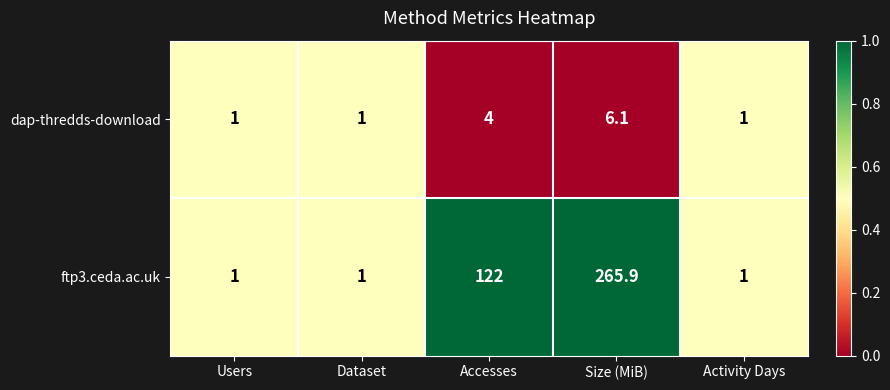

Reading left to right, what are all the values shown in this chart?

dap-thredds-download: Users=1.0	Dataset=1.0	Accesses=4.0	Size (MiB)=6.1	Activity Days=1.0
ftp3.ceda.ac.uk: Users=1.0	Dataset=1.0	Accesses=122.0	Size (MiB)=265.9	Activity Days=1.0